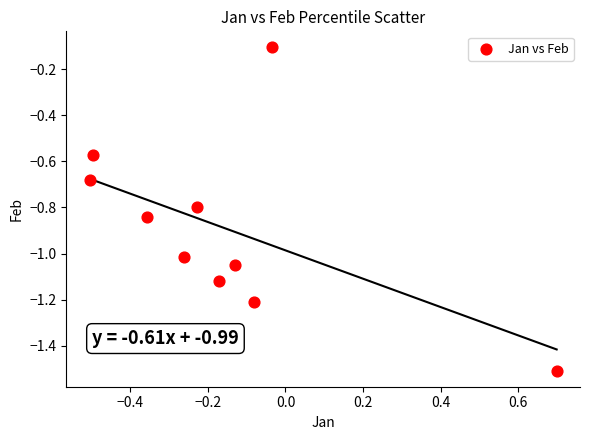

What is the range of Y values (max minus min)?

1.4